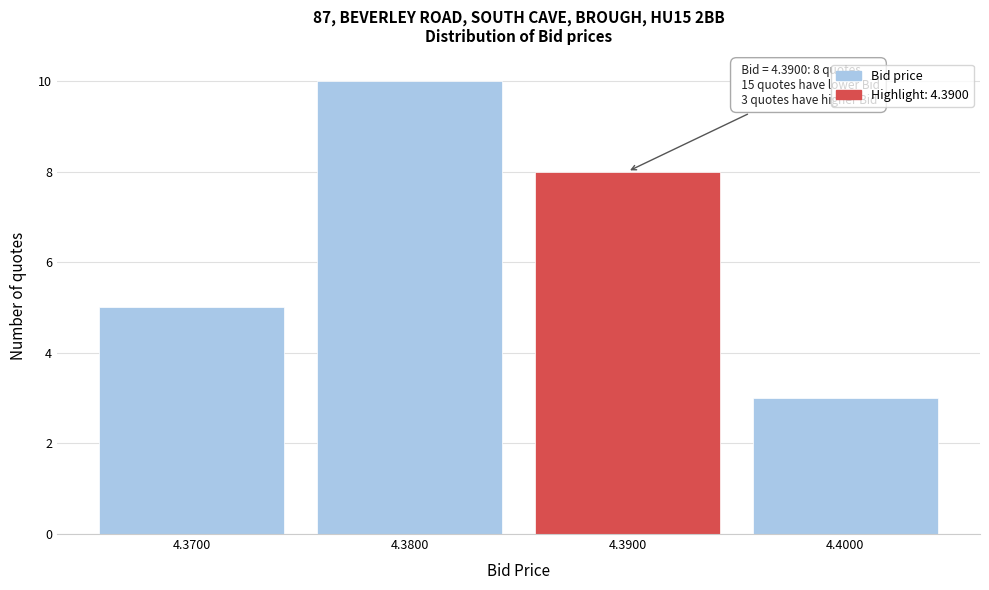

Over which range of the x-axis is the bar tallest?

4.375 to 4.385